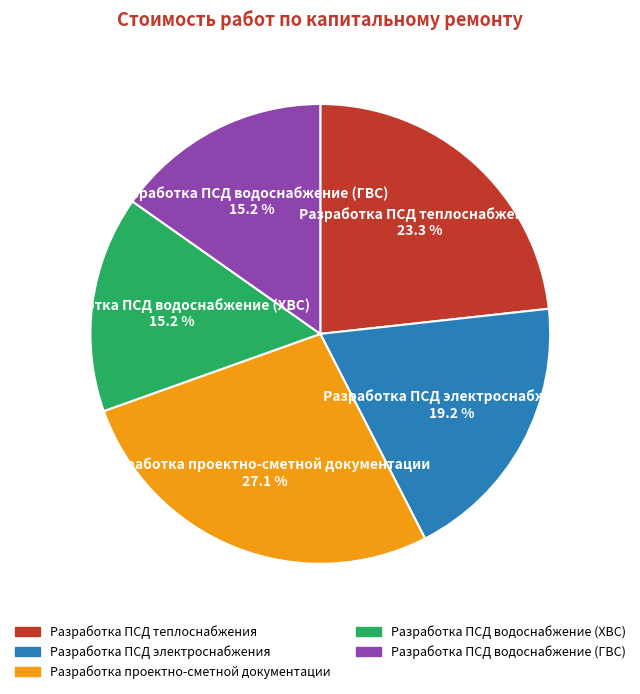

What percentage is the Разработка проектно-сметной документации slice, to the nearest percent?

27%